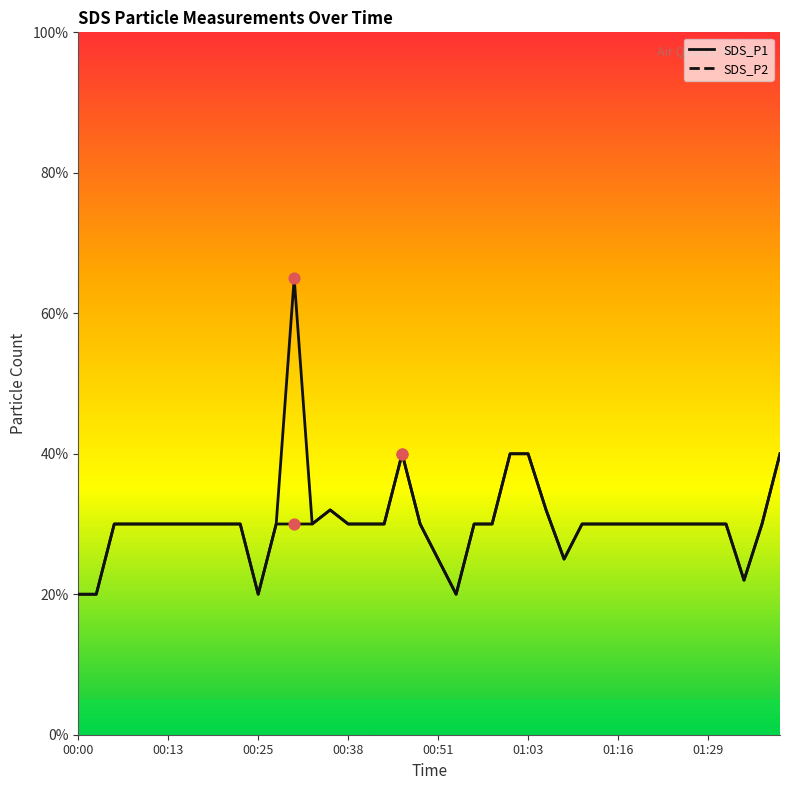

What is the total value across all series at 01:34?

0.4